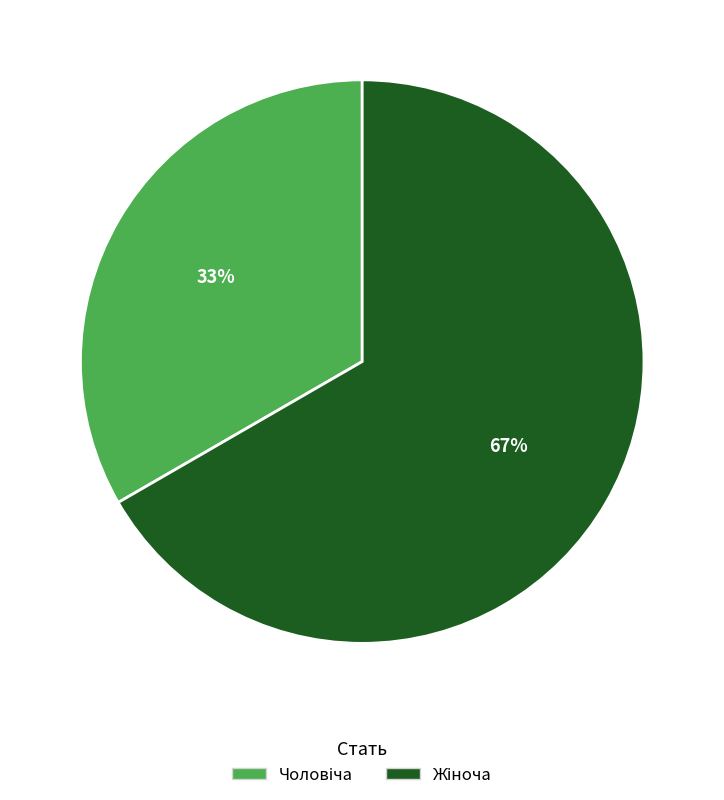

How many segments does this pie chart have?

2